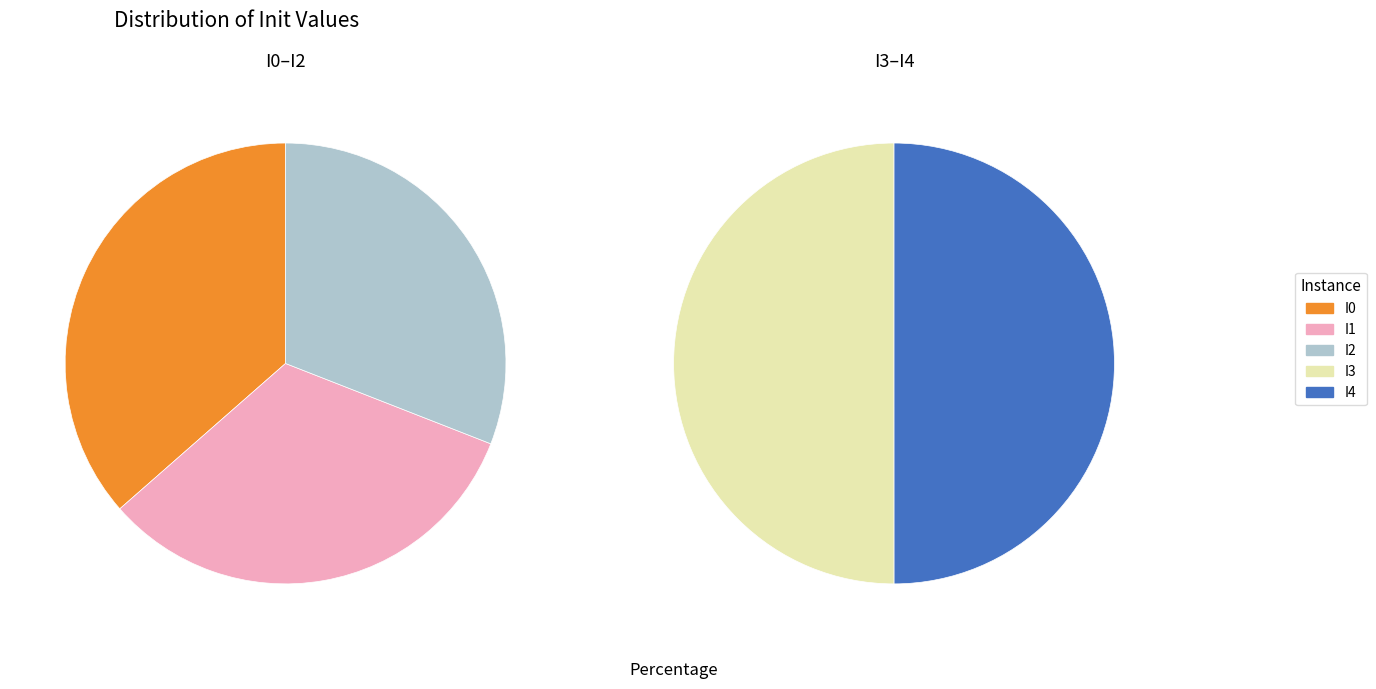

Is I2 the majority of the pie?

No